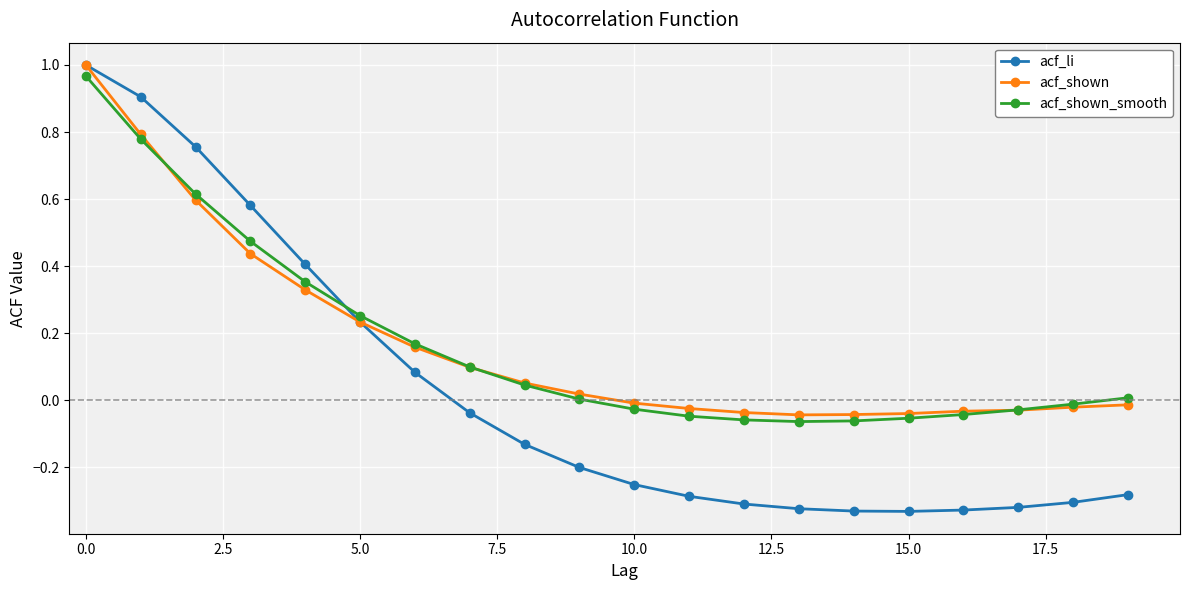

What is the value of the acf_li point at the 2nd from the left?

0.9